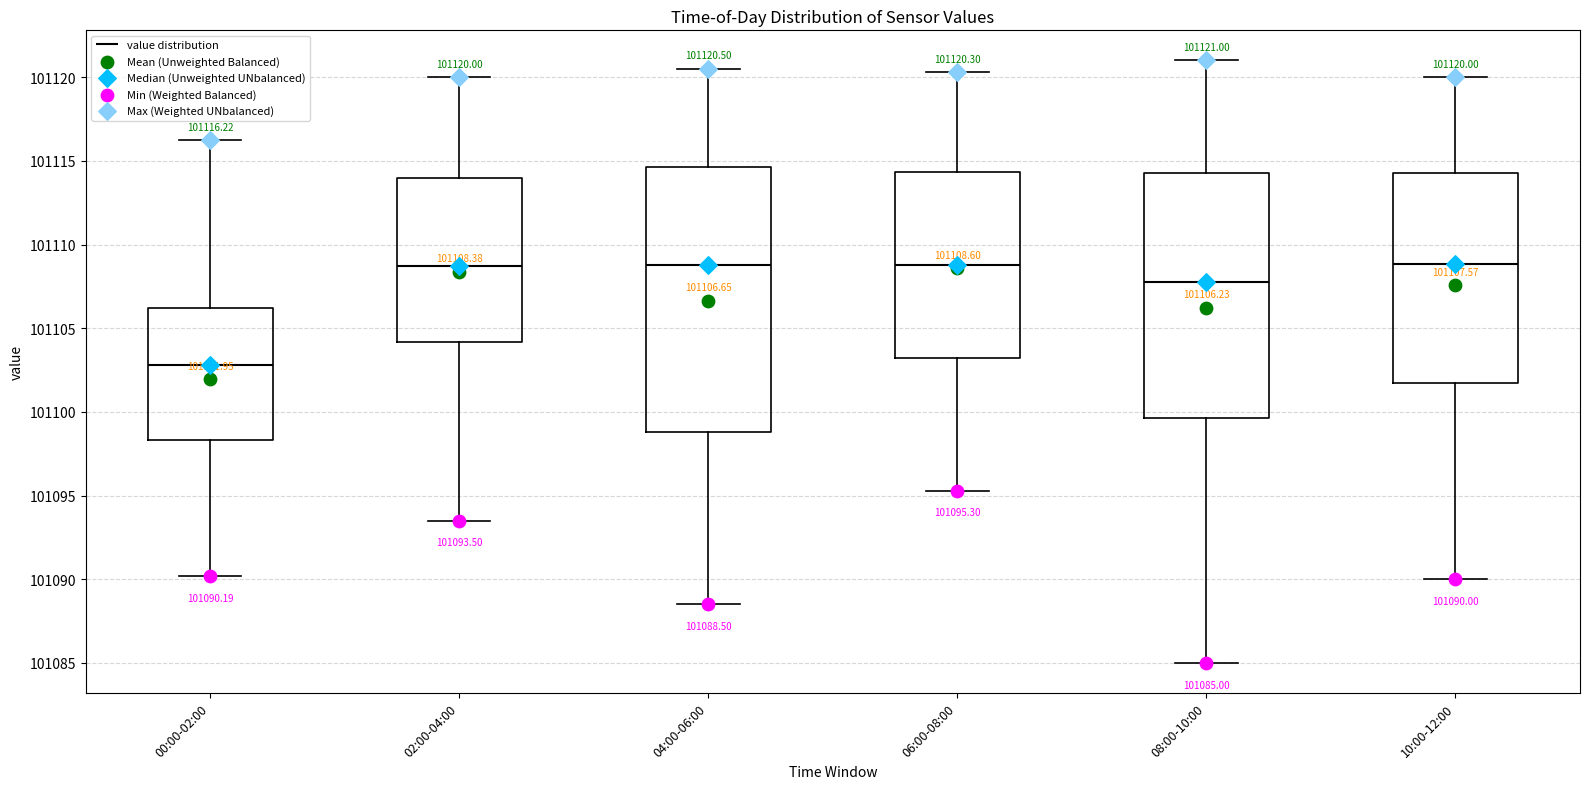

Which box is the tallest, from its lower edge to its upper edge?

04:00-06:00